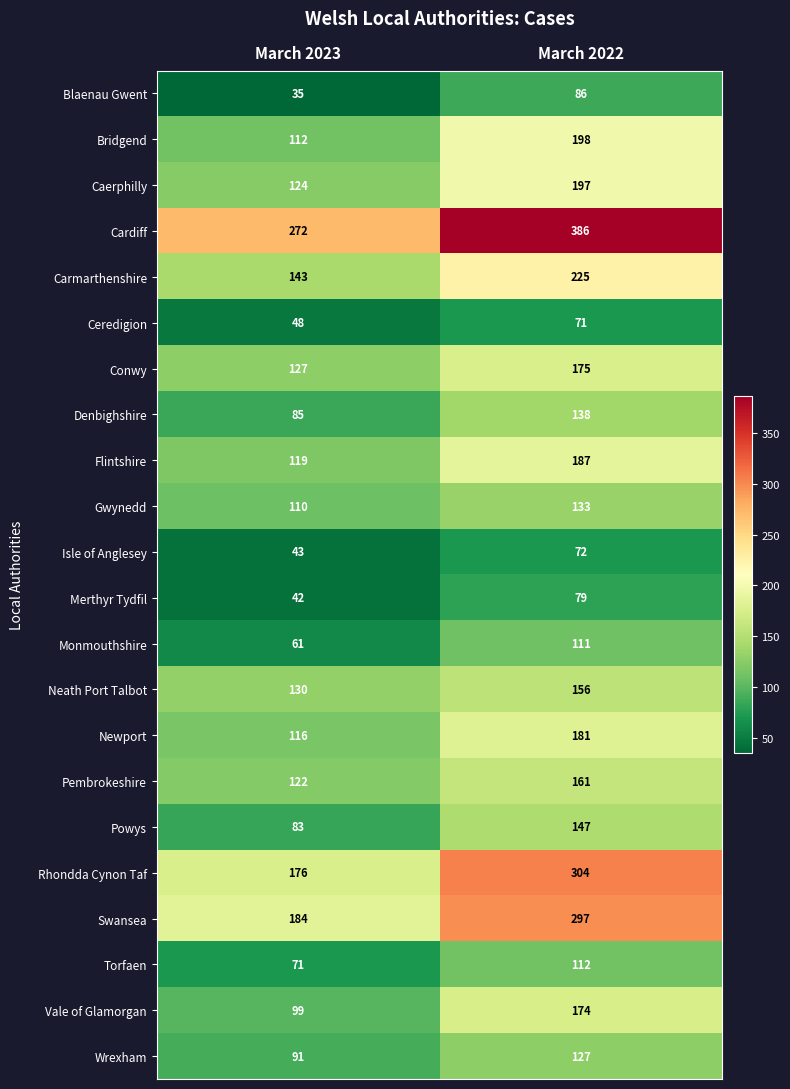

Is it true that Bridgend equals 112 at March 2023?

True